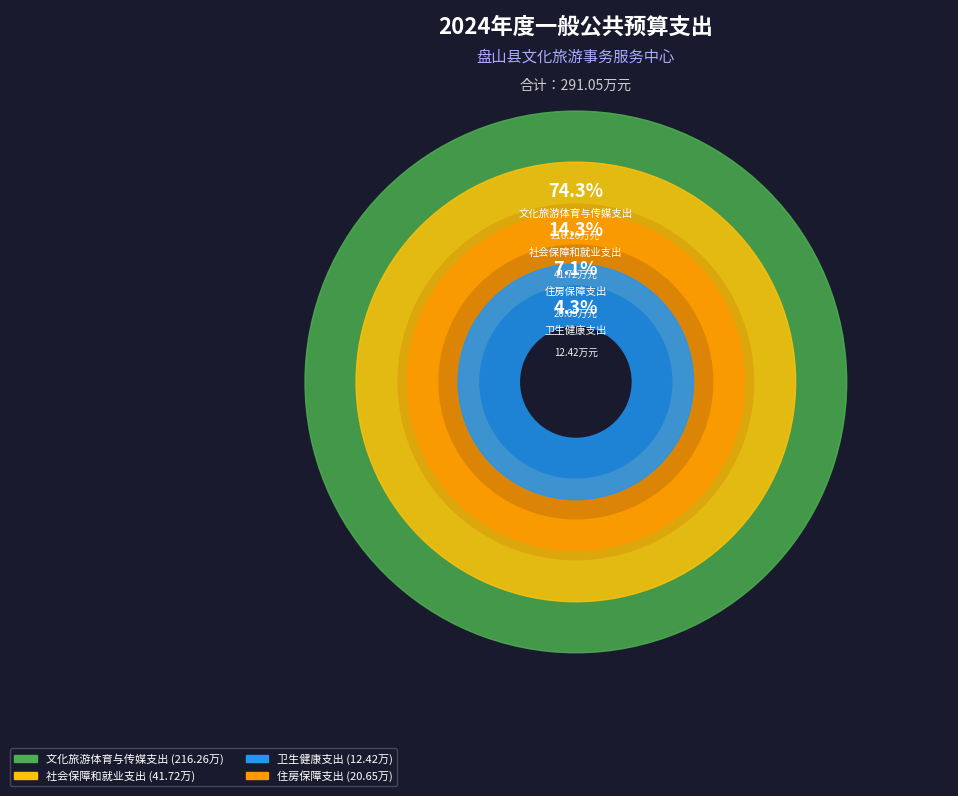

Does 卫生健康支出 represent more than half of the total?

No